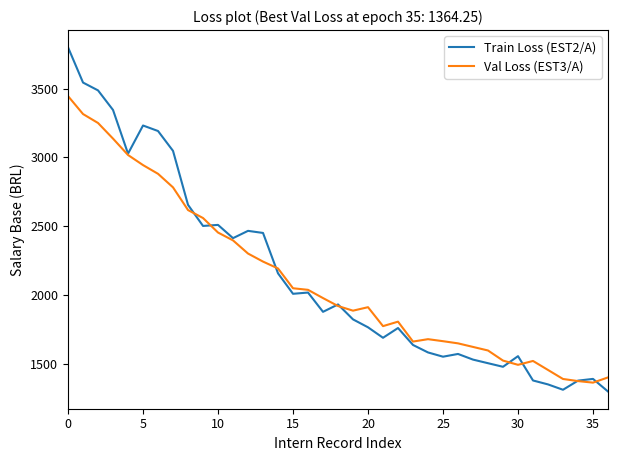

What is the maximum value shown in the chart?

3800.3